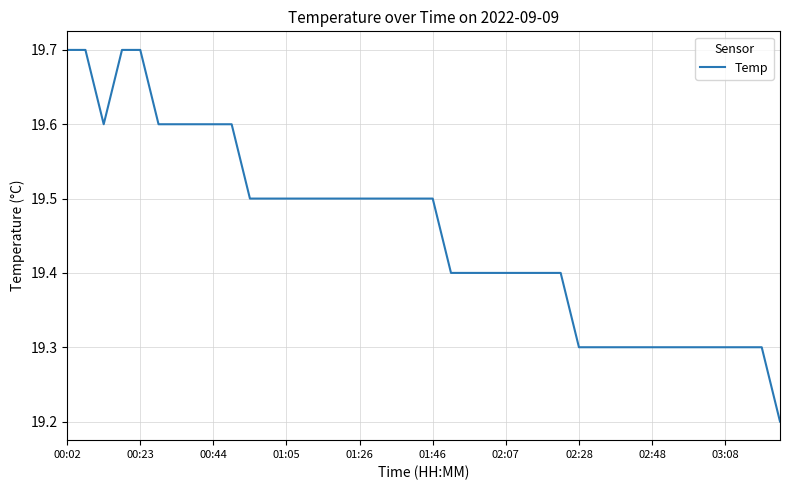

What is the minimum value shown in the chart?

19.2